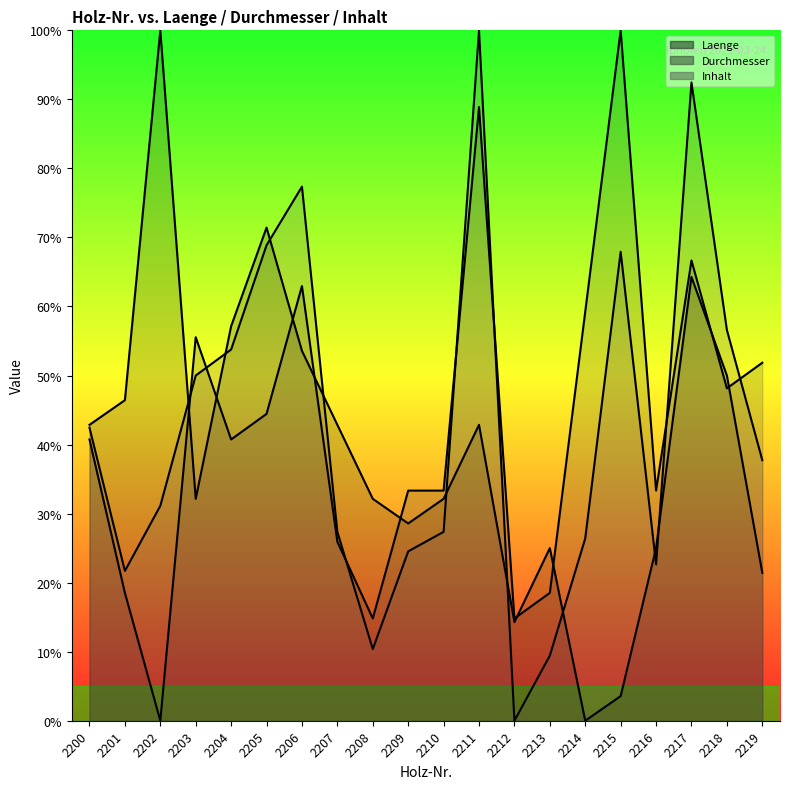

What is the total value across all series at 2218?

154.8